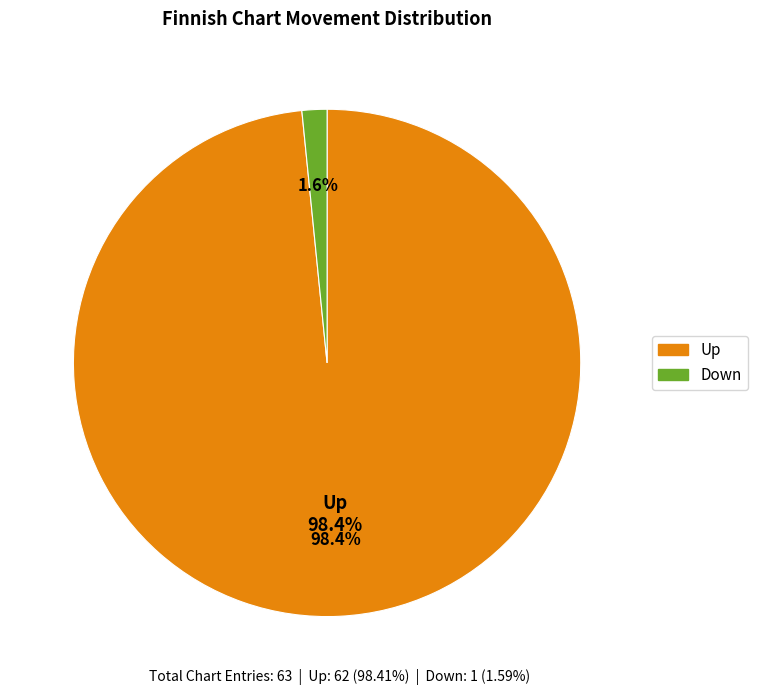

True or false: up accounts for 92% of the total.

False